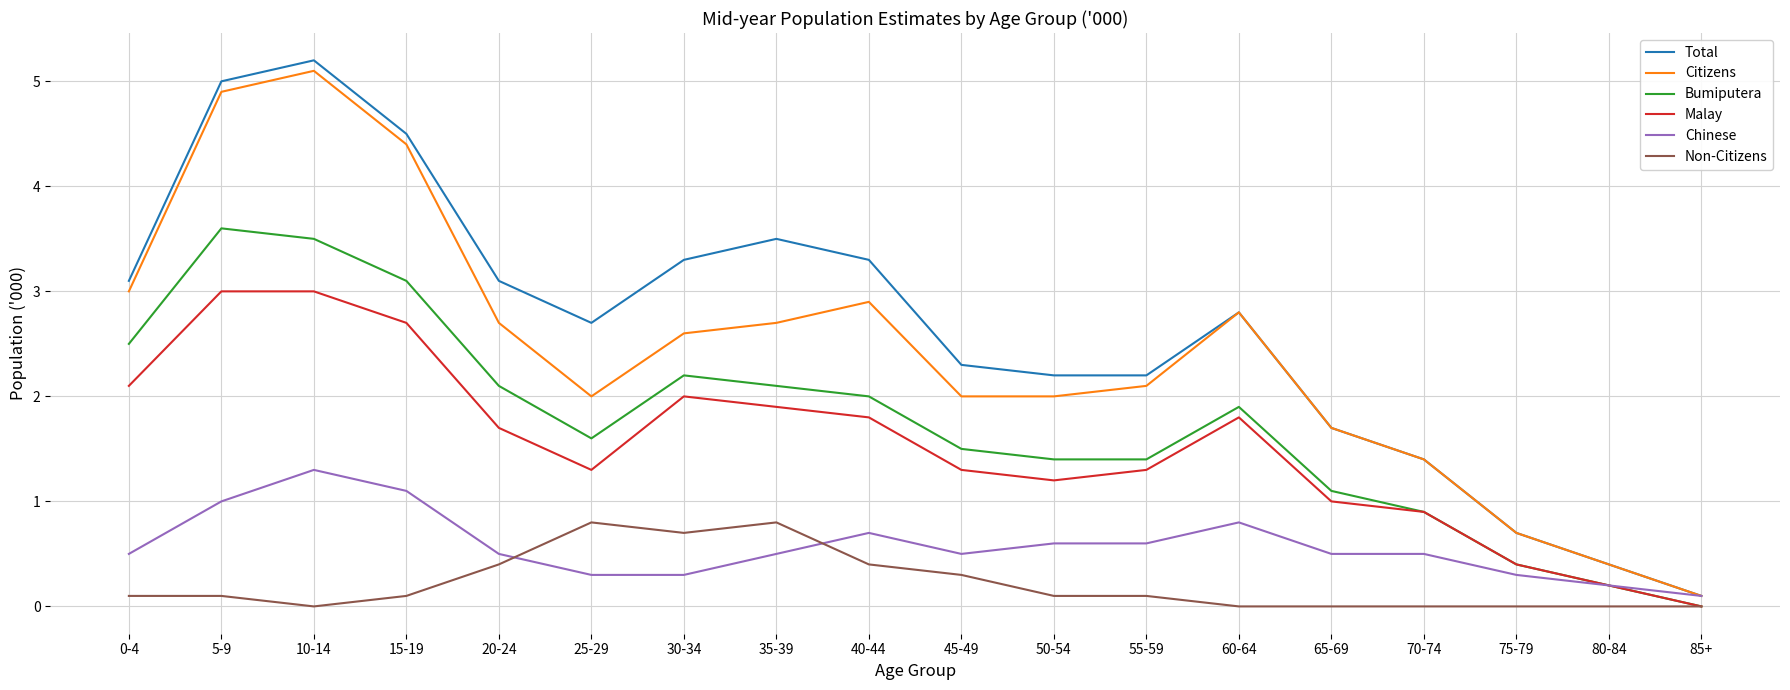

Which series has the widest spread of values?

Total